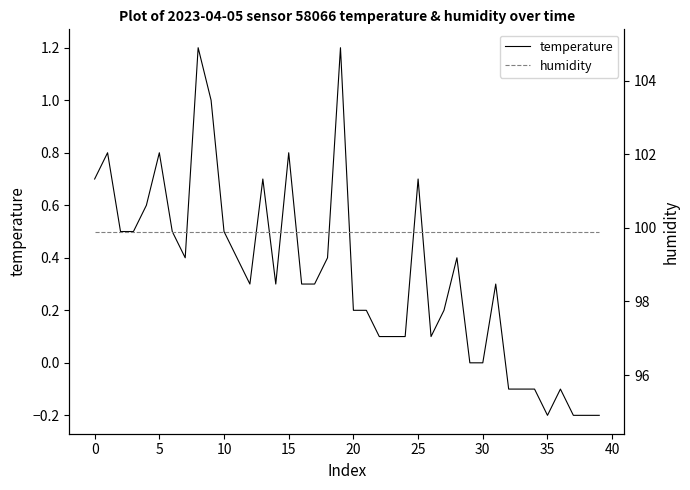

Which series changed the most between 17 and 39?

temperature